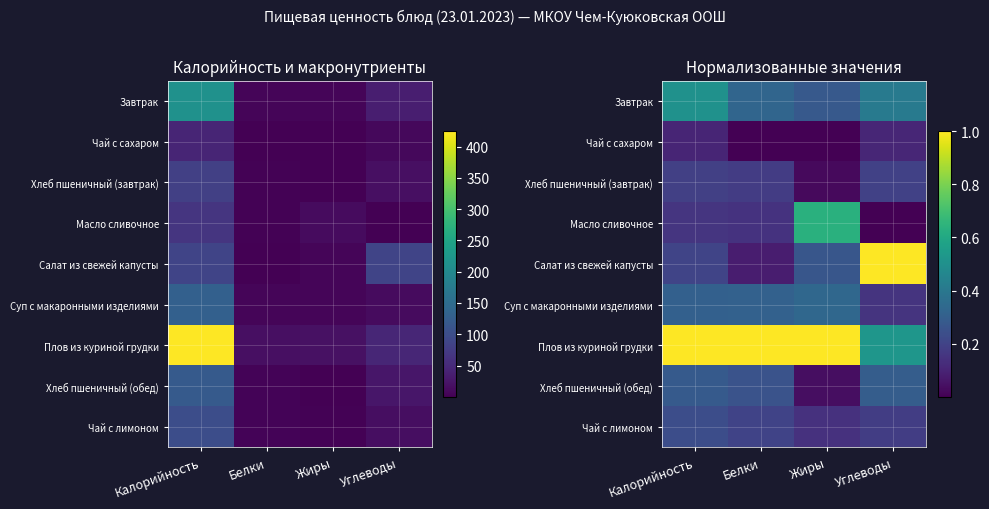

Count the Завтрак values in the range 0 to 1.

4